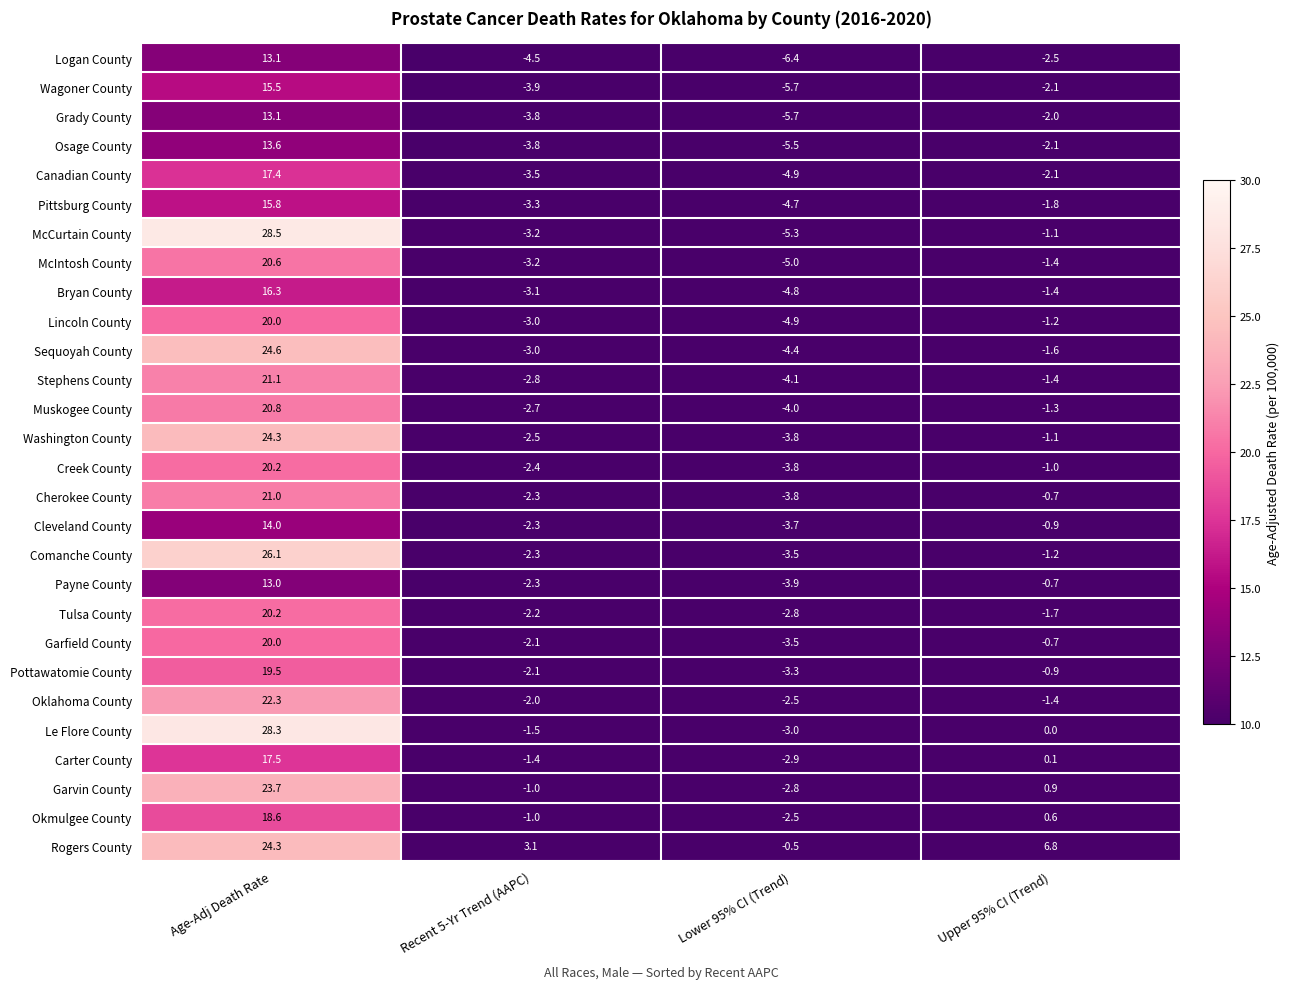

Which series has the largest total across all categories?

Rogers County